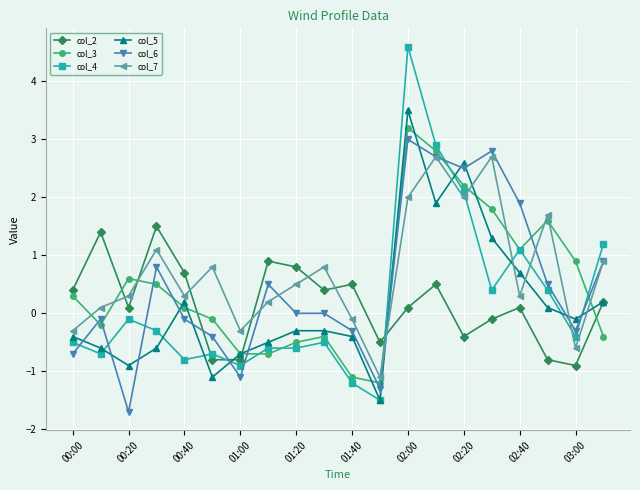

Which series has the widest spread of values?

col_4